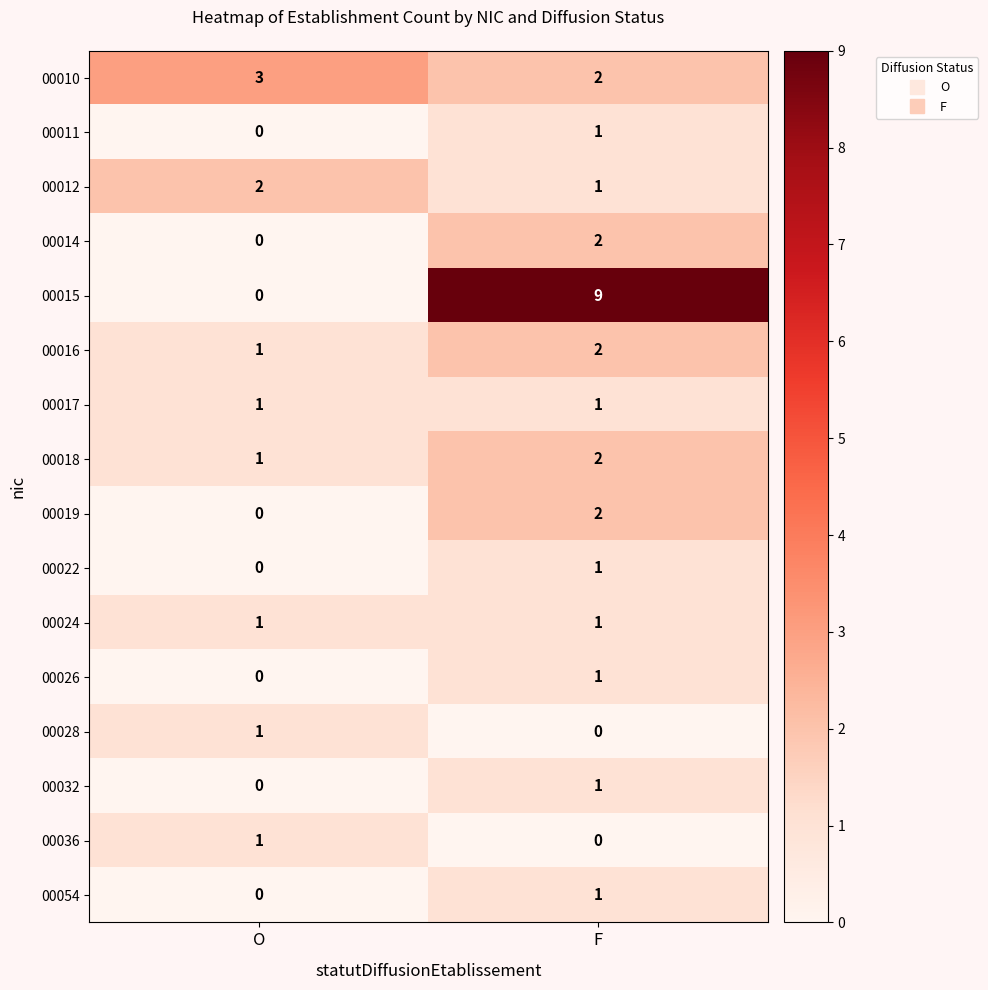

Which category has the highest value across all series?

F